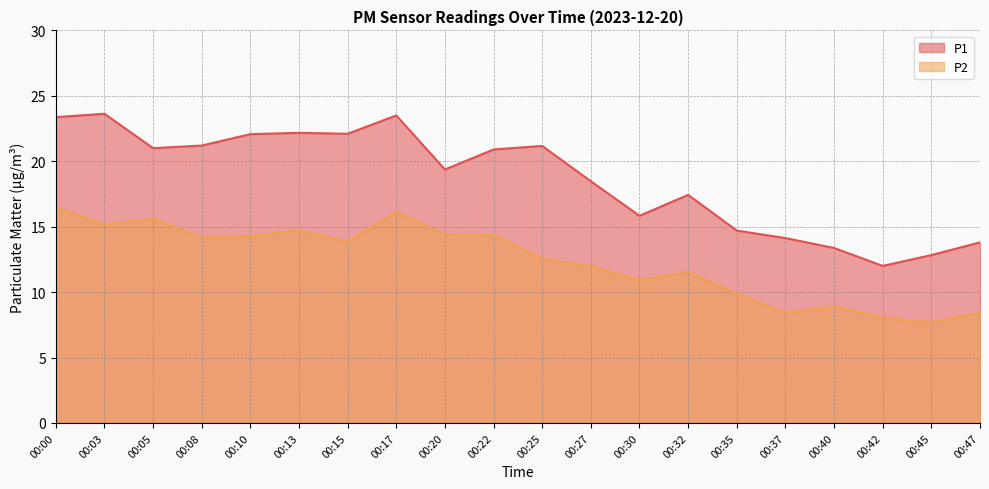

True or false: P1 and P2 cross at least once.

False